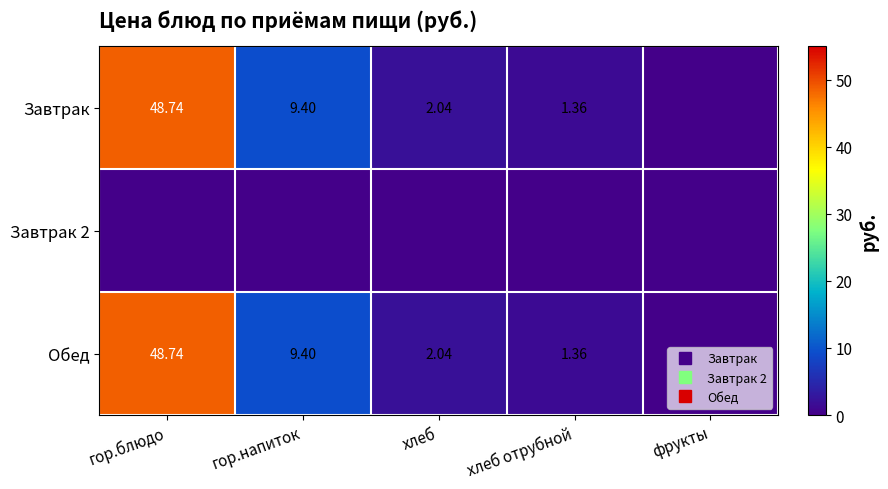

The value of Завтрак at гор.напиток is 15.0. True or false?

False